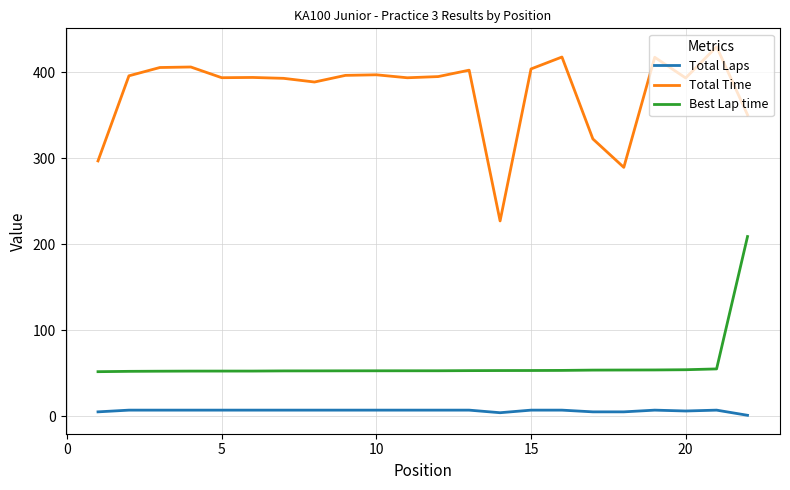

Which series has the largest total across all categories?

Total Time